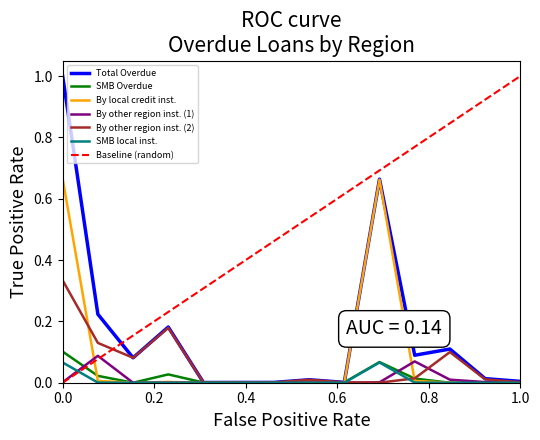

True or false: By local credit inst. and SMB local inst. intersect in this chart.

False